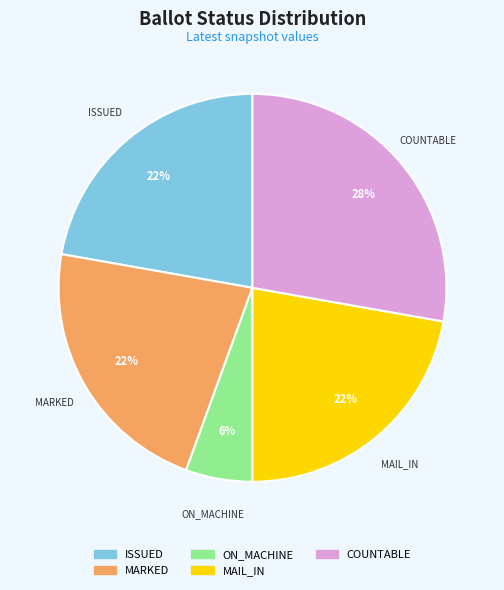

Is there any slice that represents more than half of the pie?

No